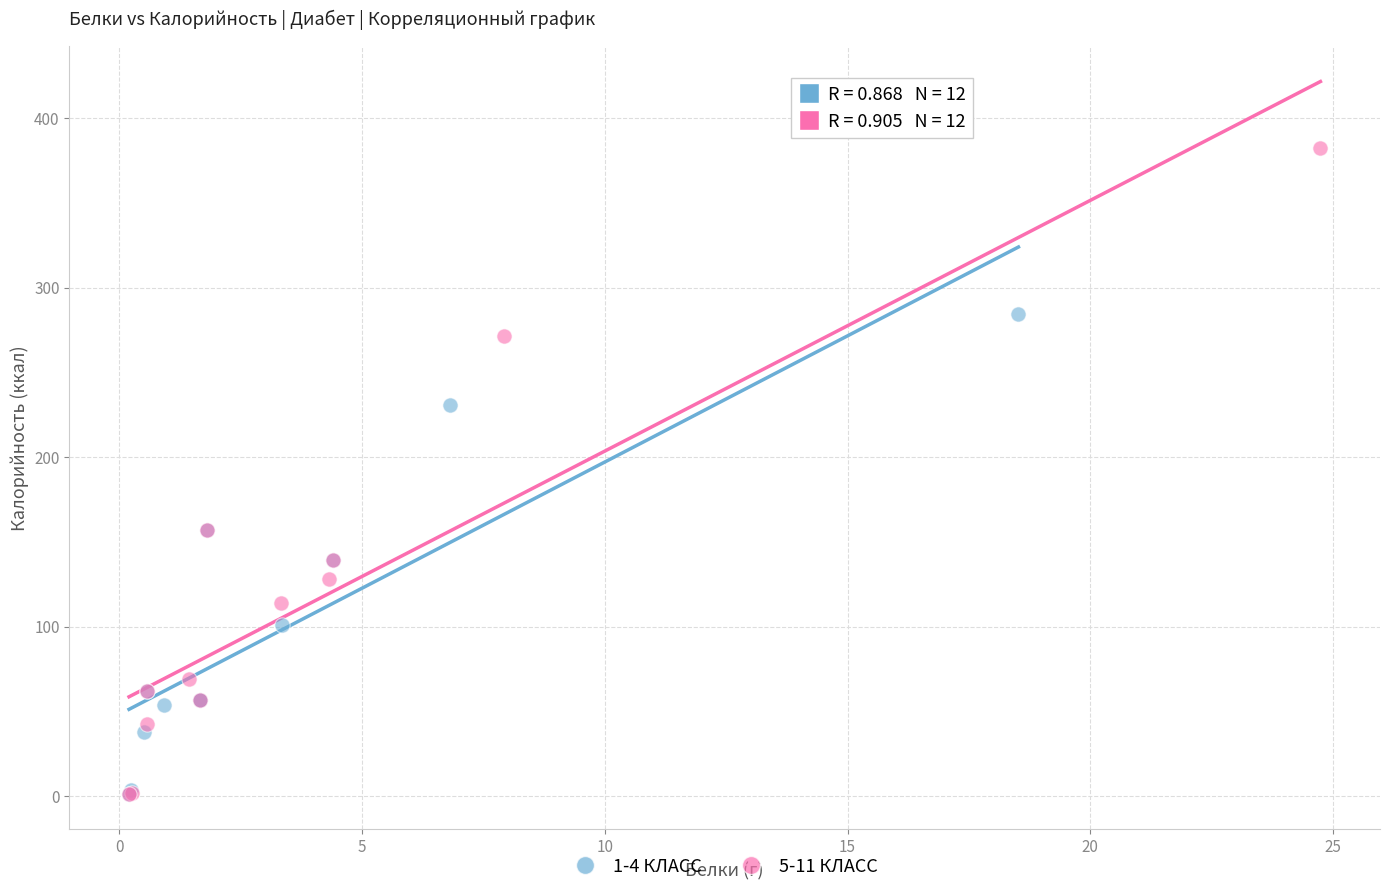

Which series reaches the maximum Y coordinate?

5-11 КЛАСС